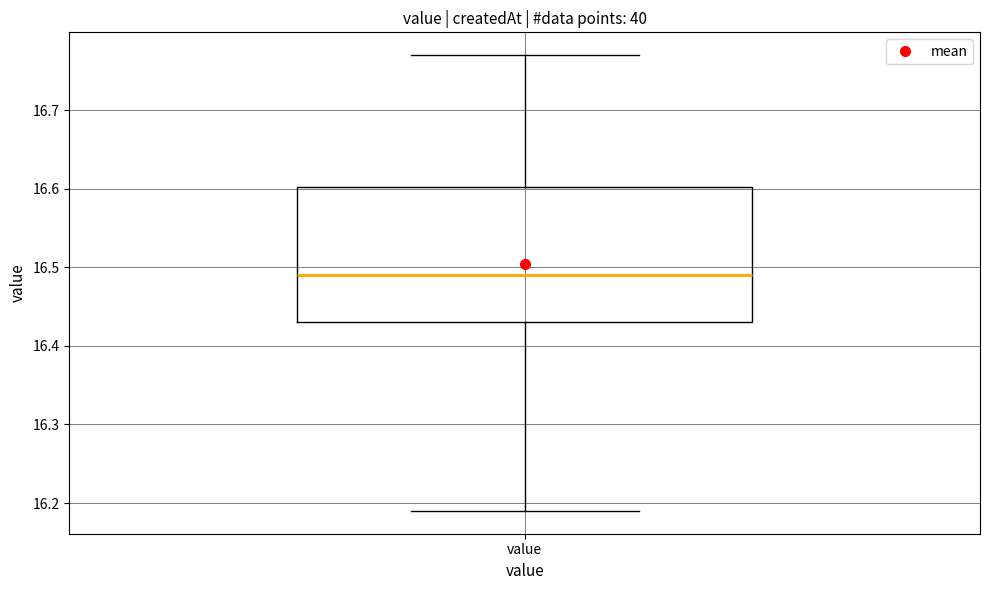

Where does the median line of the box for value sit on the y-axis? The values are not printed on the chart, so give them approximately, as read against the axis.

16.49